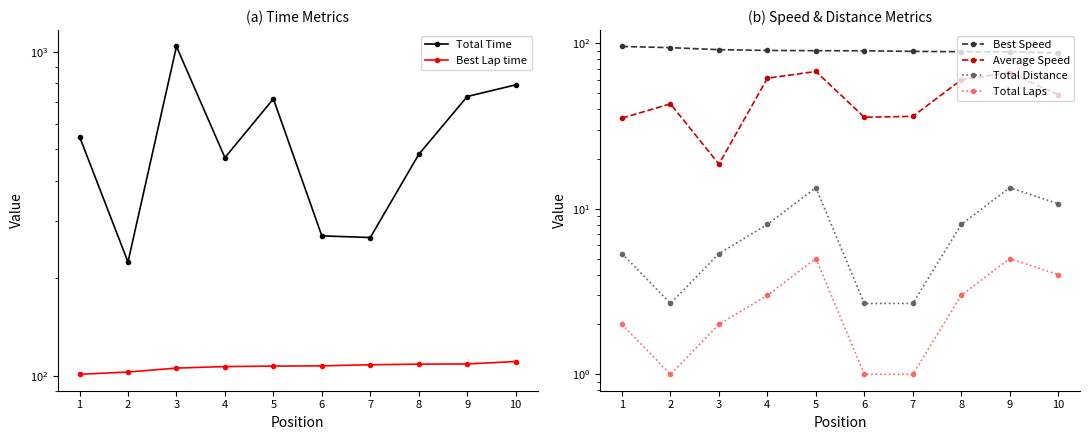

Which series changed the most between 5 and 10?

Total Time